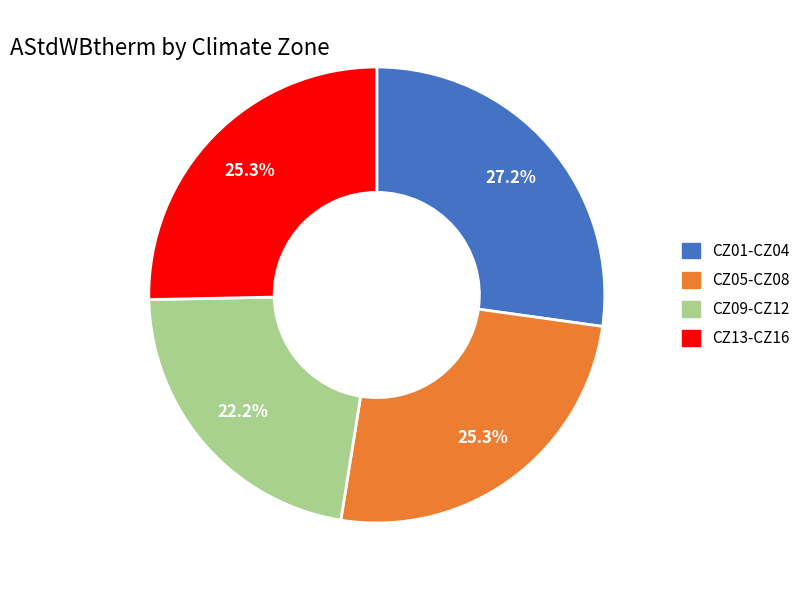

Does any single category account for the majority?

No